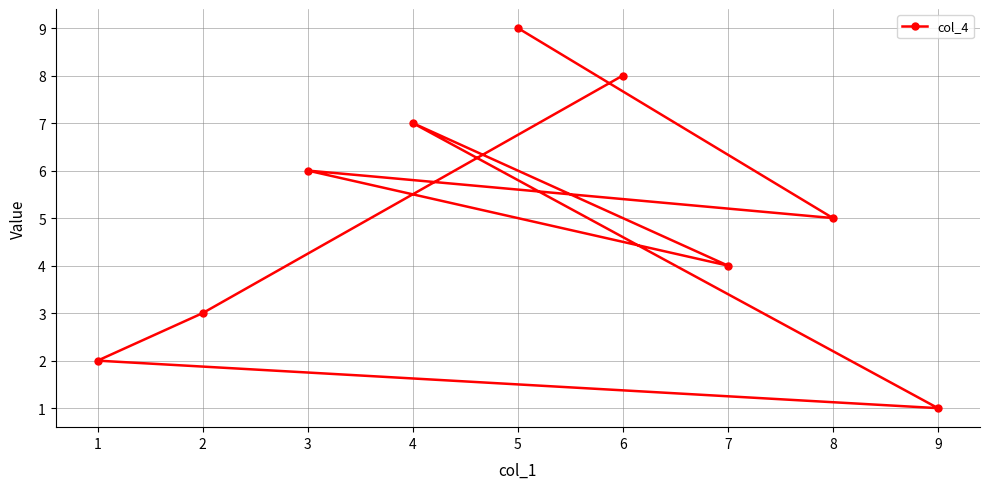

What value does the data have at 6?

8